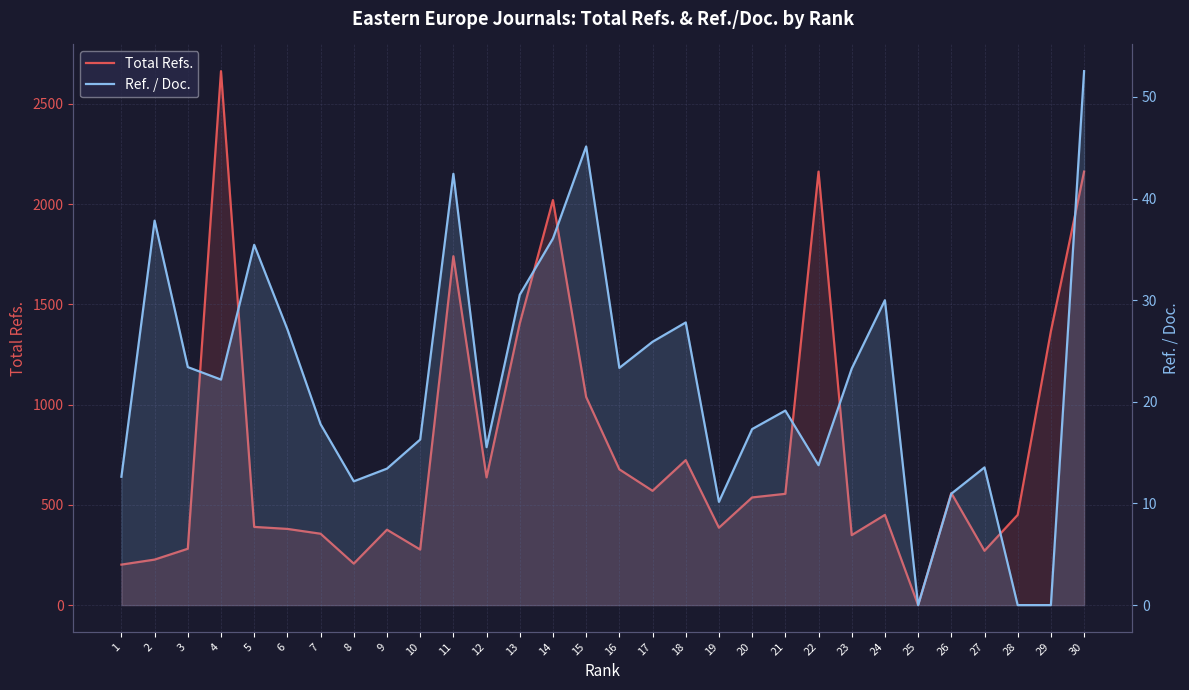

True or false: Ref. / Doc. has a value of -32.6 at 28.

False